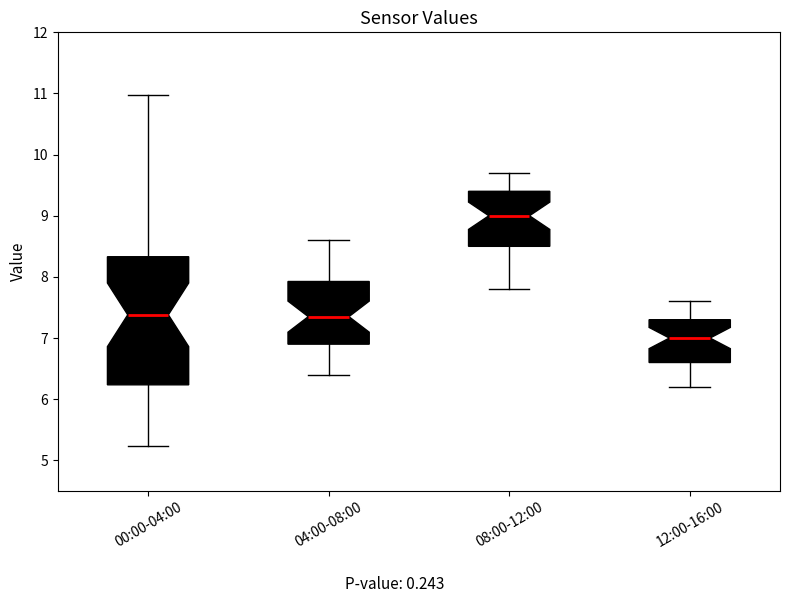

Reading left to right, transcribe this box plot: for each box, give where its median line is, the range the box spans, and where its two whiskers end, as read against the y-axis. The values are not printed on the chart, so give them approximately, as read against the axis.

00:00-04:00: median 7.4, box 6.2 to 8.3, whiskers 5.2 to 11.0
04:00-08:00: median 7.4, box 6.9 to 7.9, whiskers 6.4 to 8.6
08:00-12:00: median 9.0, box 8.5 to 9.4, whiskers 7.8 to 9.7
12:00-16:00: median 7.0, box 6.6 to 7.3, whiskers 6.2 to 7.6